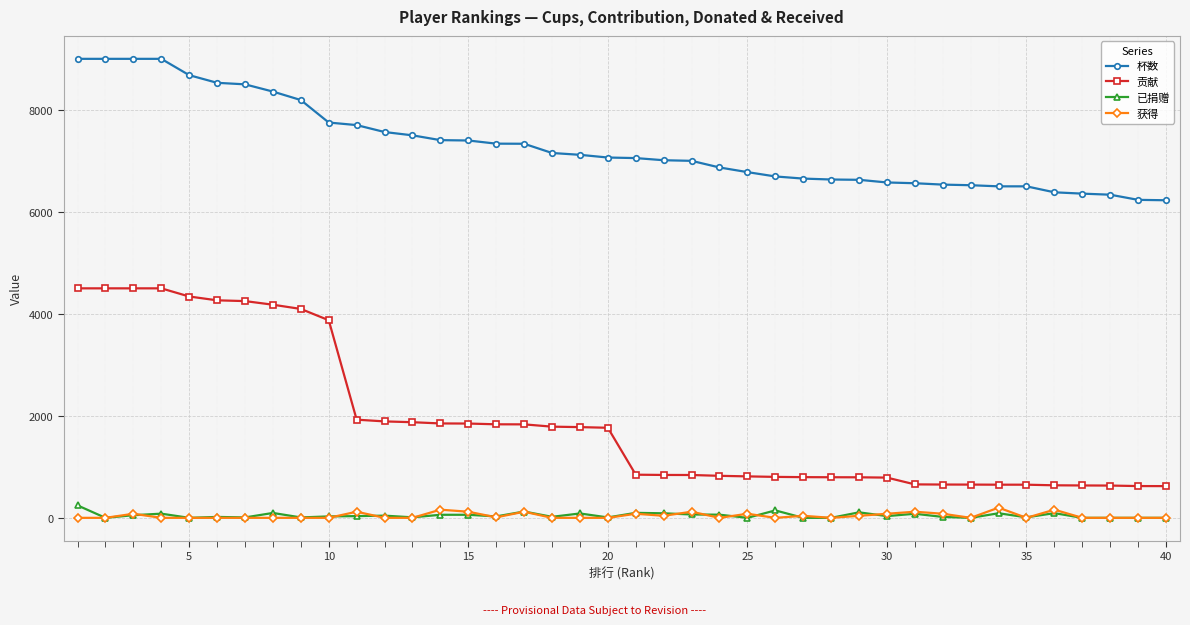

Does the chart have visible grid lines?

Yes